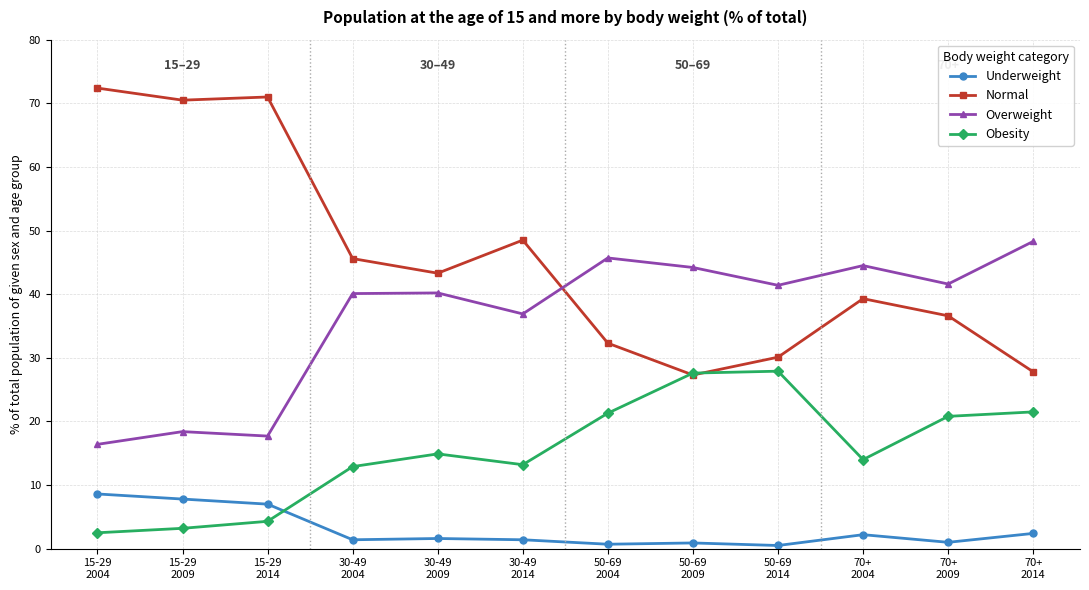

Which series has the largest total across all categories?

Normal